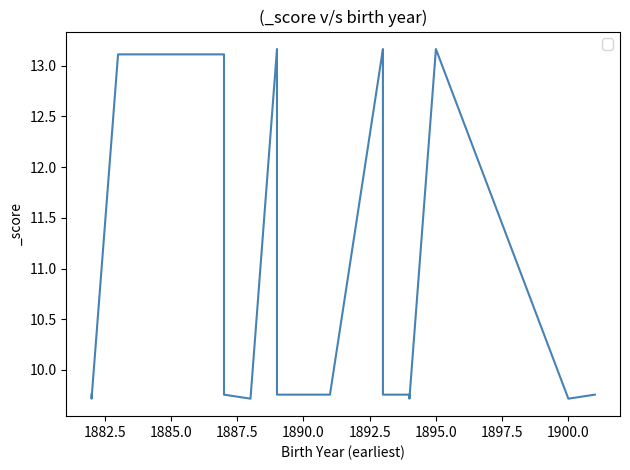

Which has a higher value, 1882 or 1889?

1889